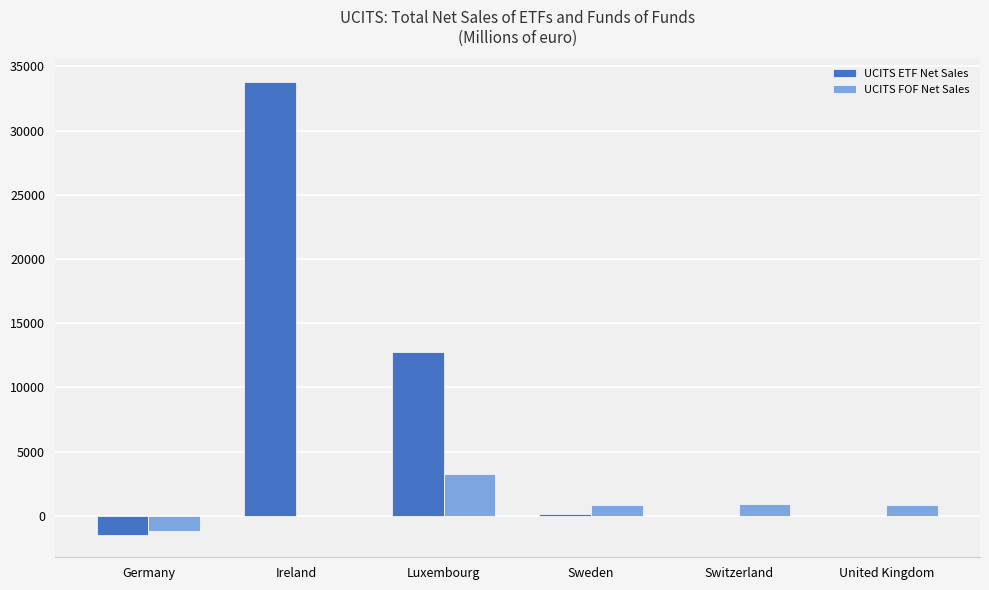

What is the total value across all series at Germany?

-2645.6